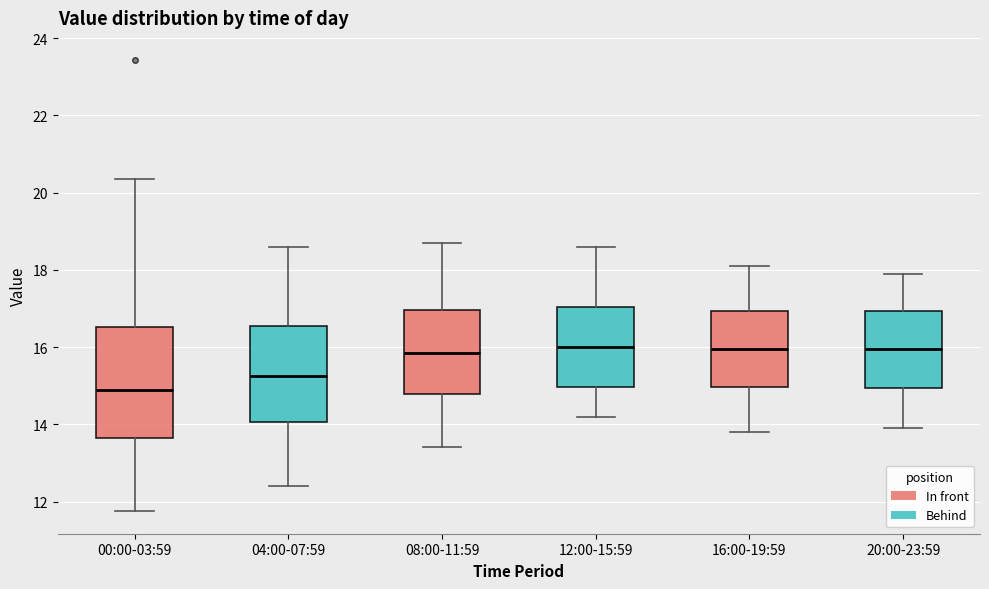

Reading left to right, read every box against the y-axis: the position of its median line, the range the box covers, and the ends of its whiskers. The values are not printed on the chart, so give them approximately, as read against the axis.

00:00-03:59: median 14.8, box 13.6 to 16.6, whiskers 11.8 to 20.4
04:00-07:59: median 15.2, box 14.0 to 16.6, whiskers 12.4 to 18.6
08:00-11:59: median 15.8, box 14.8 to 17.0, whiskers 13.4 to 18.8
12:00-15:59: median 16.0, box 15.0 to 17.0, whiskers 14.2 to 18.6
16:00-19:59: median 16.0, box 15.0 to 17.0, whiskers 13.8 to 18.2
20:00-23:59: median 16.0, box 15.0 to 17.0, whiskers 14.0 to 18.0